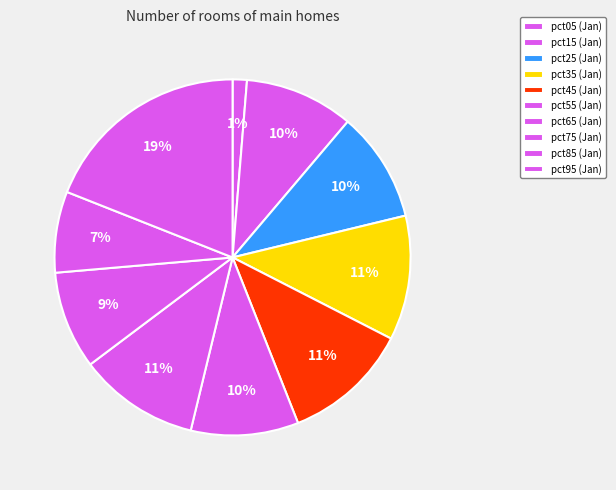

Which has a higher value, pct95 or pct15?

pct95